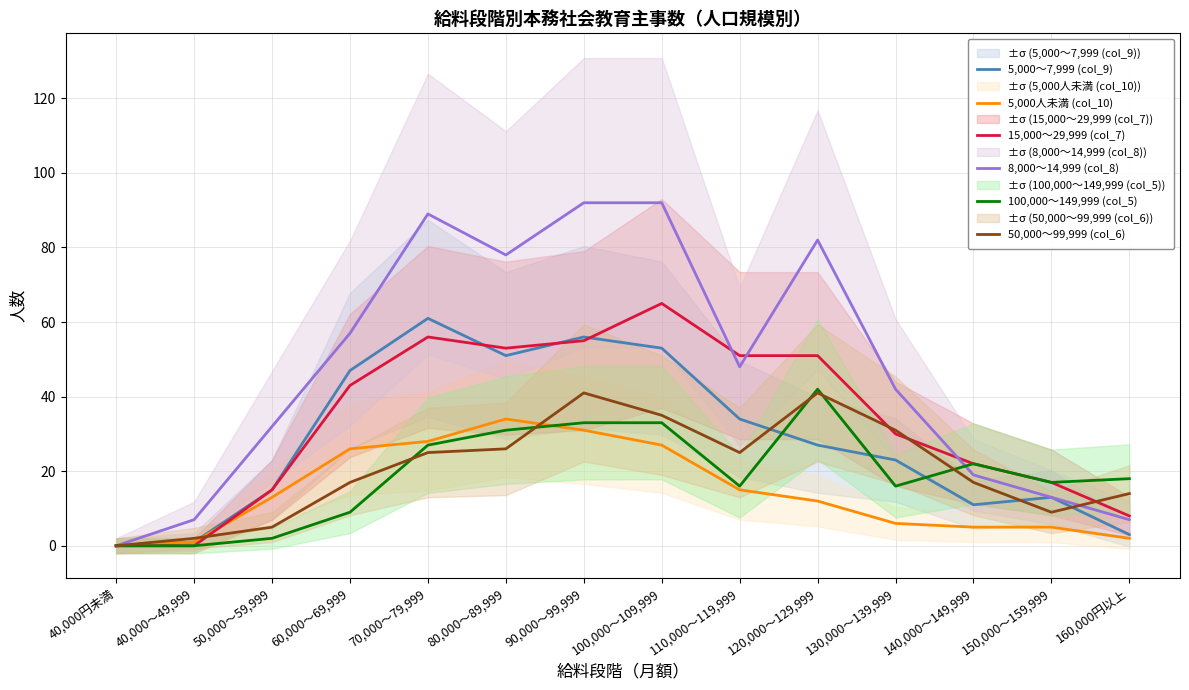

Reading right to left, transcribe all the data shown in this chart.

5,000～7,999 (col_9): 160,000円以上=3	150,000～159,999=13	140,000～149,999=11	130,000～139,999=23	120,000～129,999=27	110,000～119,999=34	100,000～109,999=53	90,000～99,999=56	80,000～89,999=51	70,000～79,999=61	60,000～69,999=47	50,000～59,999=15	40,000～49,999=1	40,000円未満=0
5,000人未満 (col_10): 160,000円以上=2	150,000～159,999=5	140,000～149,999=5	130,000～139,999=6	120,000～129,999=12	110,000～119,999=15	100,000～109,999=27	90,000～99,999=31	80,000～89,999=34	70,000～79,999=28	60,000～69,999=26	50,000～59,999=13	40,000～49,999=1	40,000円未満=0
15,000～29,999 (col_7): 160,000円以上=8	150,000～159,999=17	140,000～149,999=22	130,000～139,999=30	120,000～129,999=51	110,000～119,999=51	100,000～109,999=65	90,000～99,999=55	80,000～89,999=53	70,000～79,999=56	60,000～69,999=43	50,000～59,999=15	40,000～49,999=0	40,000円未満=0
8,000～14,999 (col_8): 160,000円以上=7	150,000～159,999=13	140,000～149,999=19	130,000～139,999=42	120,000～129,999=82	110,000～119,999=48	100,000～109,999=92	90,000～99,999=92	80,000～89,999=78	70,000～79,999=89	60,000～69,999=57	50,000～59,999=32	40,000～49,999=7	40,000円未満=0
100,000～149,999 (col_5): 160,000円以上=18	150,000～159,999=17	140,000～149,999=22	130,000～139,999=16	120,000～129,999=42	110,000～119,999=16	100,000～109,999=33	90,000～99,999=33	80,000～89,999=31	70,000～79,999=27	60,000～69,999=9	50,000～59,999=2	40,000～49,999=0	40,000円未満=0
50,000～99,999 (col_6): 160,000円以上=14	150,000～159,999=9	140,000～149,999=17	130,000～139,999=31	120,000～129,999=41	110,000～119,999=25	100,000～109,999=35	90,000～99,999=41	80,000～89,999=26	70,000～79,999=25	60,000～69,999=17	50,000～59,999=5	40,000～49,999=2	40,000円未満=0